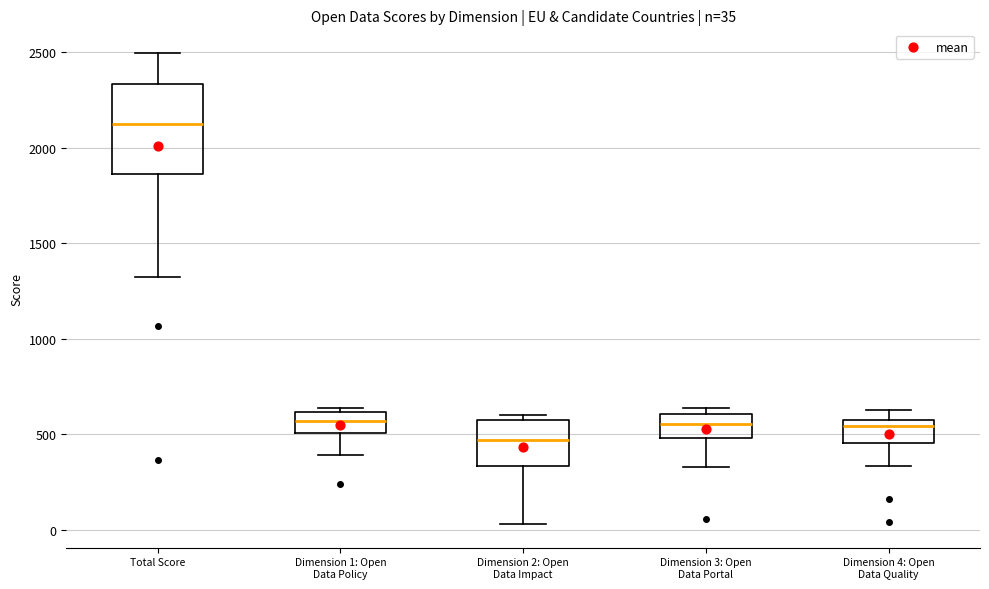

Which box has the lowest median line?

Dimension 2: Open Data Impact